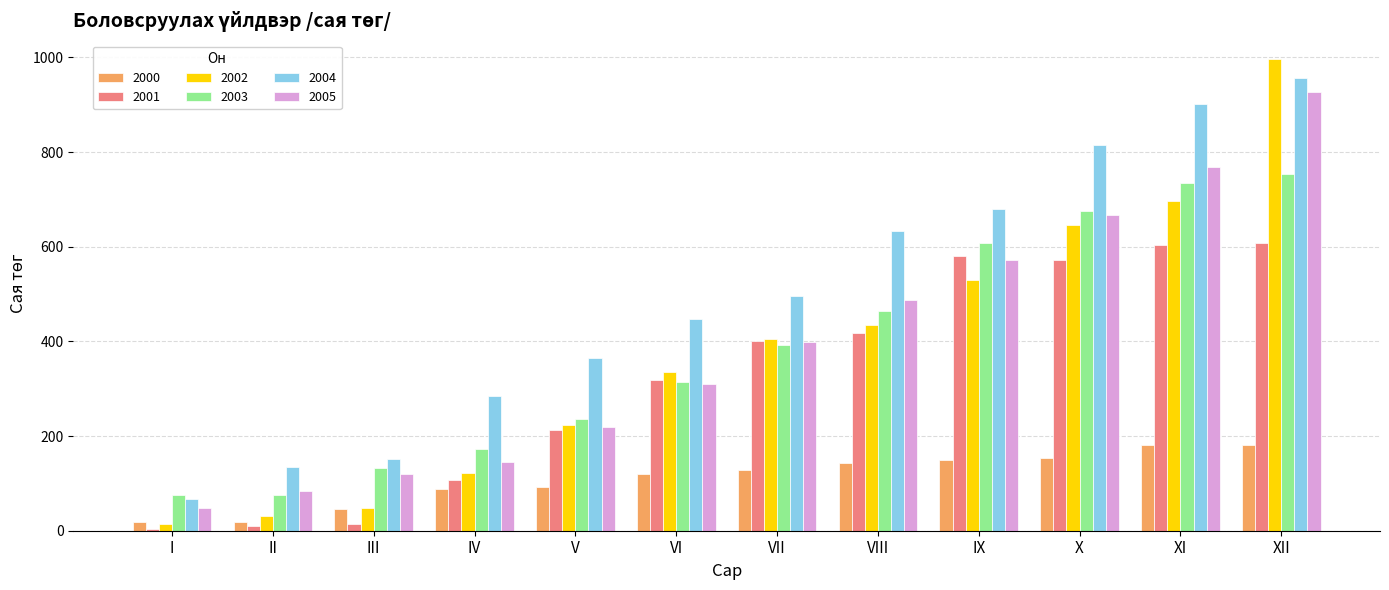

What are all the series names shown in the legend?

2000, 2001, 2002, 2003, 2004, 2005